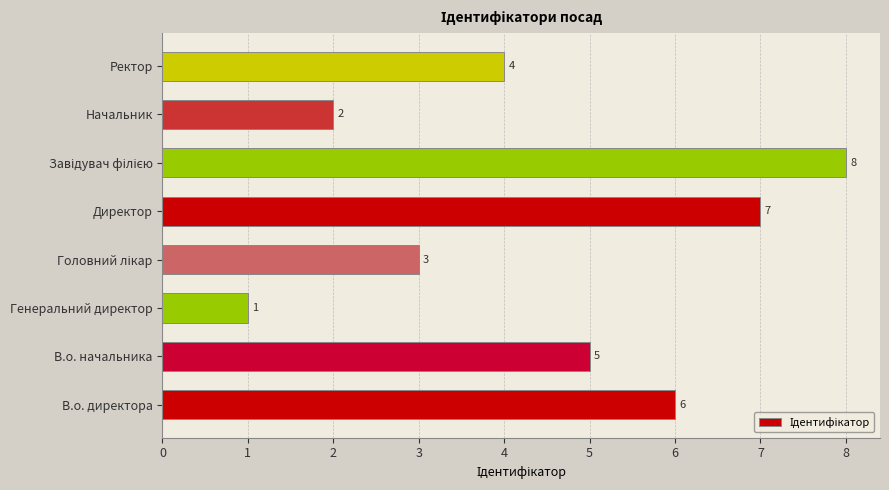

How many values are below 5?

4